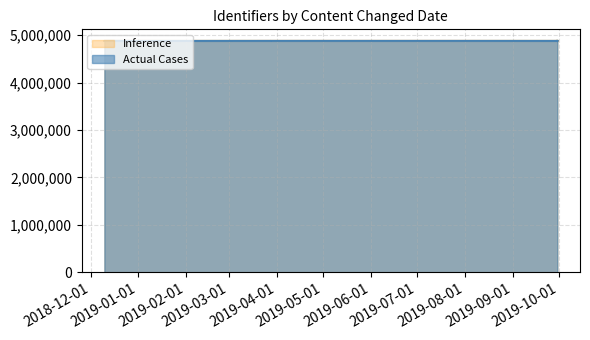

What is the maximum value for Inference?

4878246